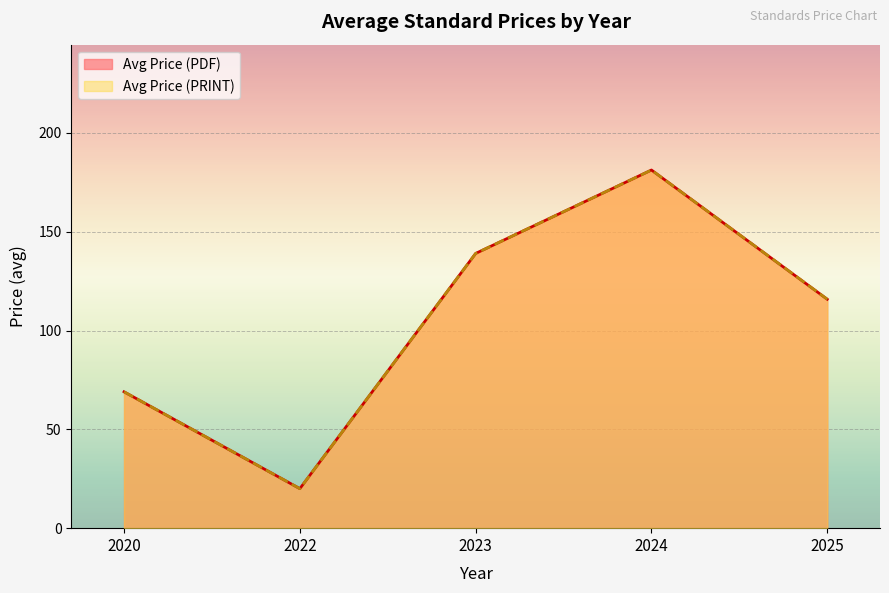

Does the chart display data point markers on the line(s)?

No